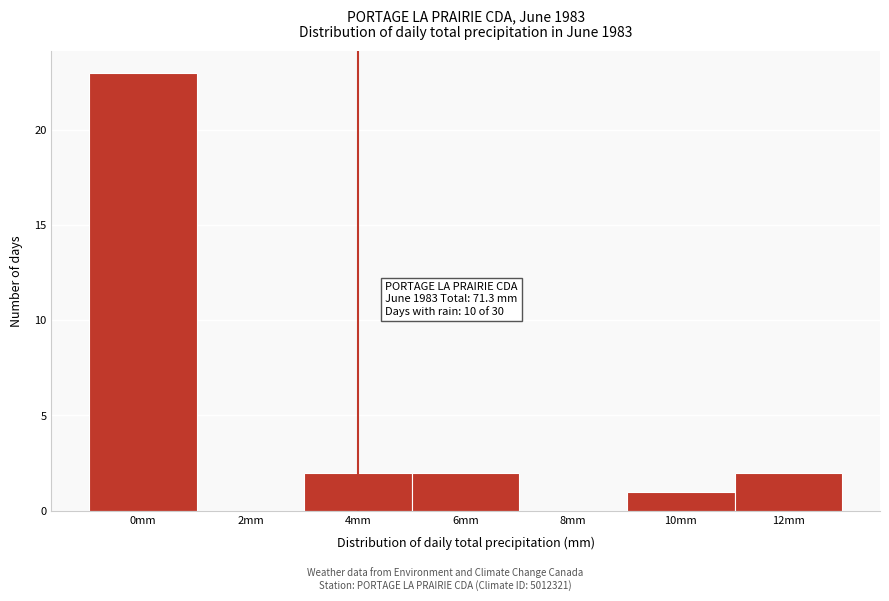

Reading left to right, transcribe all the data shown in this chart.

0mm=23	2mm=0	4mm=2	6mm=2	8mm=0	10mm=1	12mm=2